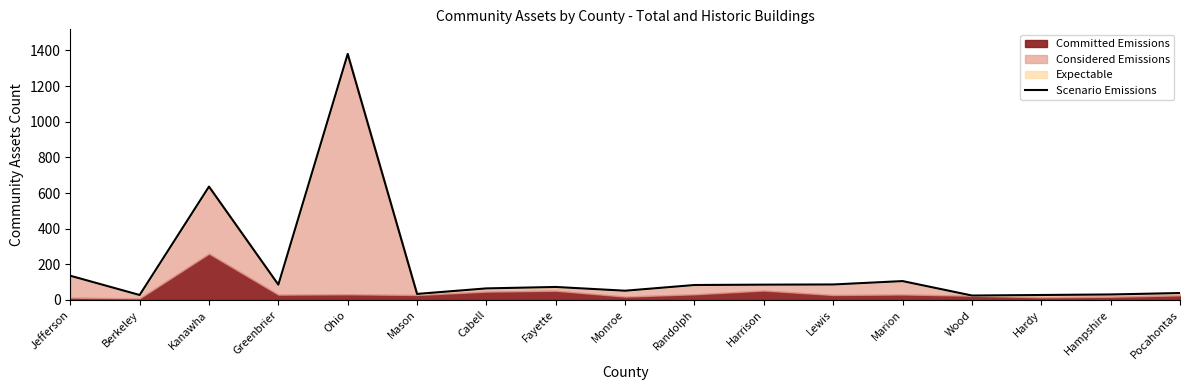

Reading right to left, what are all the values shown in this chart?

39	31	28	25	106	87	86	84	52	73	65	34	1380	86	636	28	136